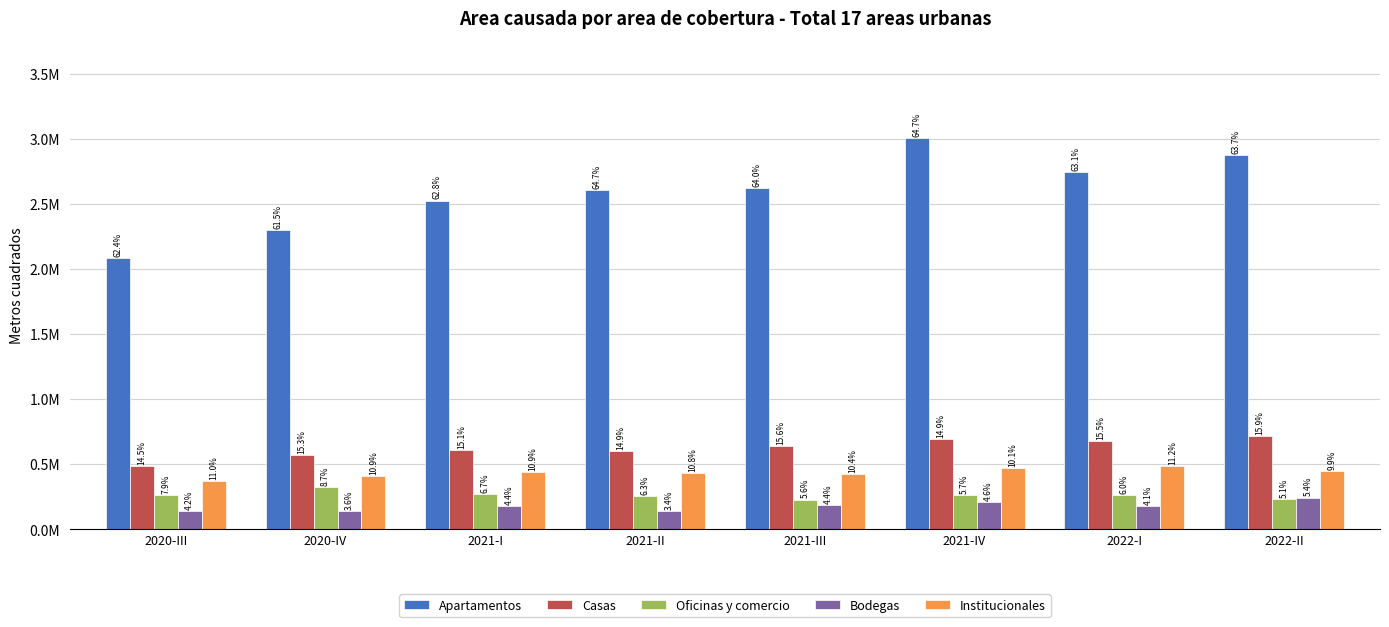

What are all the series names shown in the legend?

Apartamentos, Casas, Oficinas y comercio, Bodegas, Institucionales